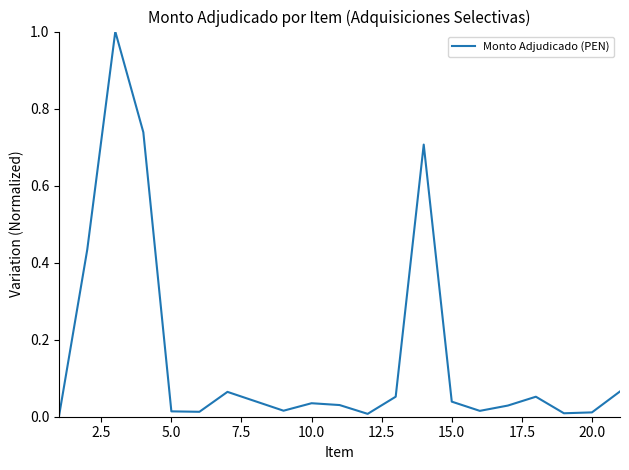

What is the difference between the maximum and minimum values?

1.0